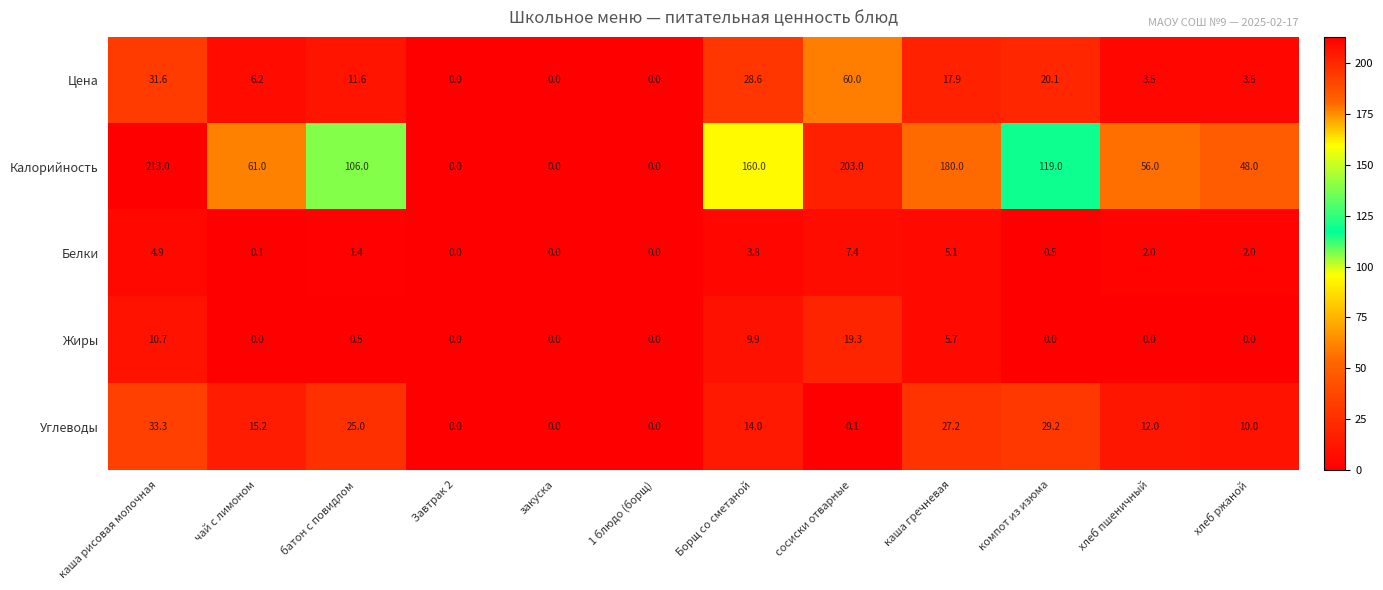

At which label does Калорийность reach its peak?

каша рисовая молочная